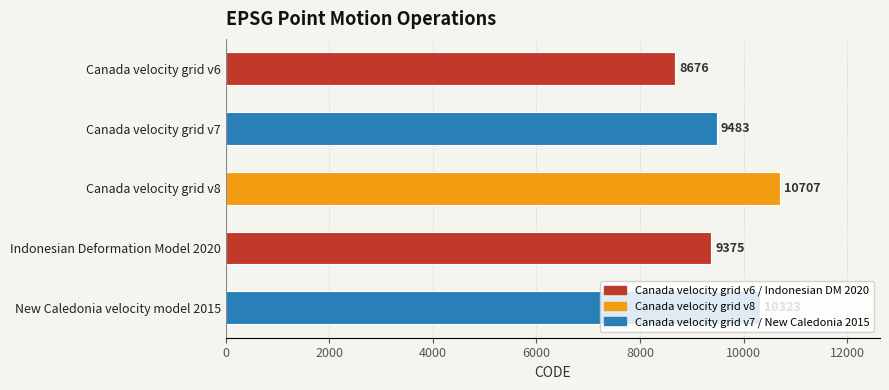

Are the bars horizontal?

Yes